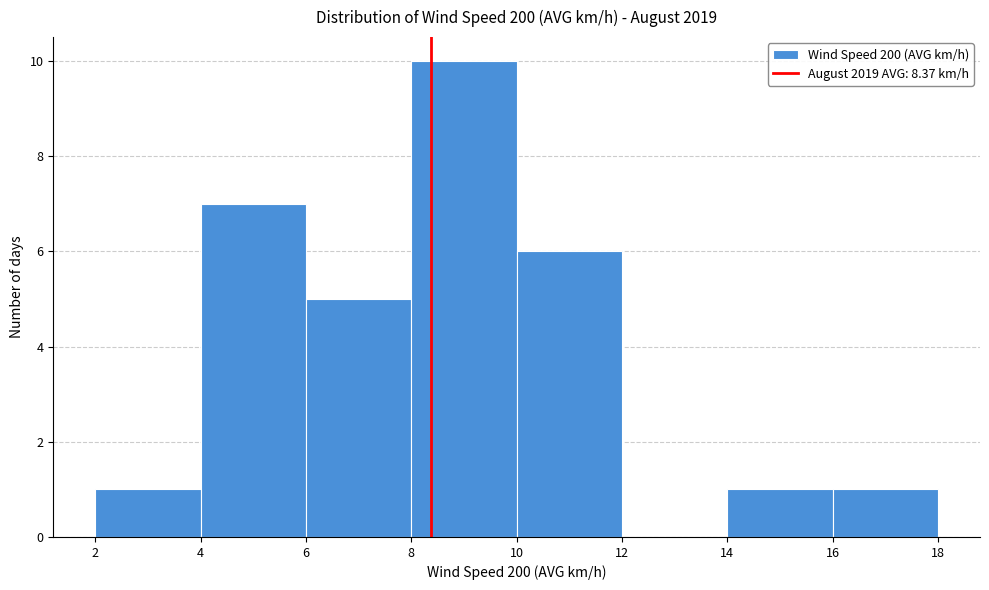

Reading left to right, transcribe this chart: for each bar, give the range it covers on the x-axis and its height. The values are not printed on the chart, so give them approximately, as read against the axis.

2 to 4: 1
4 to 6: 7
6 to 8: 5
8 to 10: 10
10 to 12: 6
12 to 14: 0
14 to 16: 1
16 to 18: 1